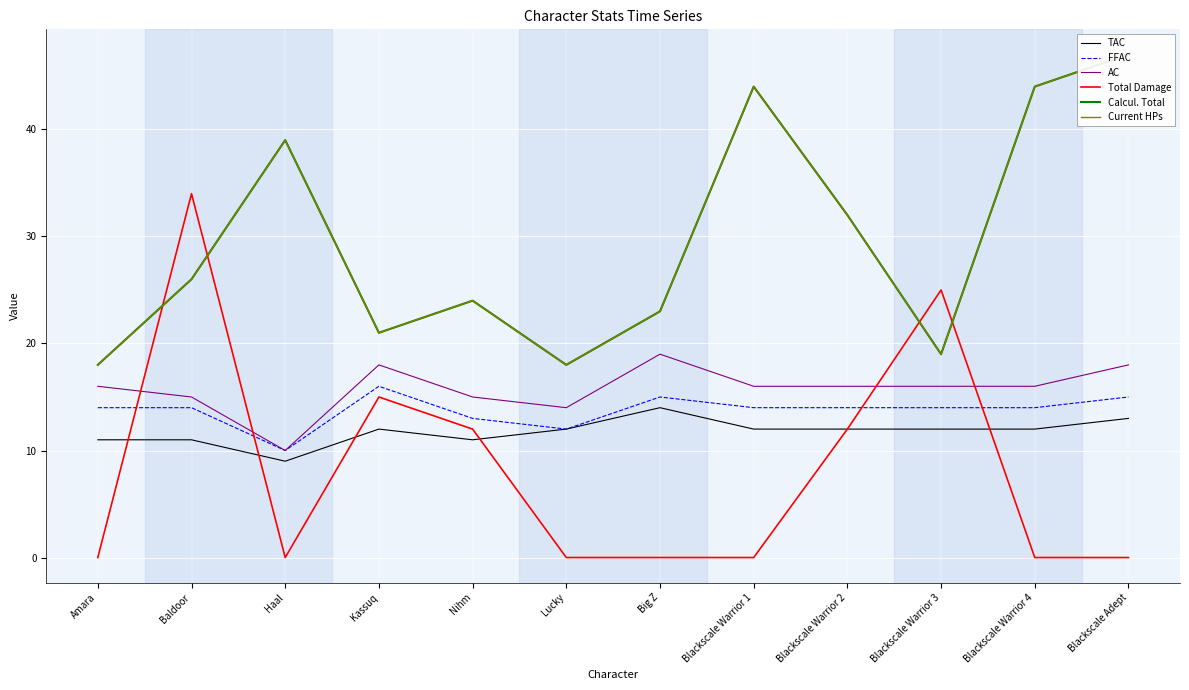

Where is the first local maximum for AC?

Kassuq